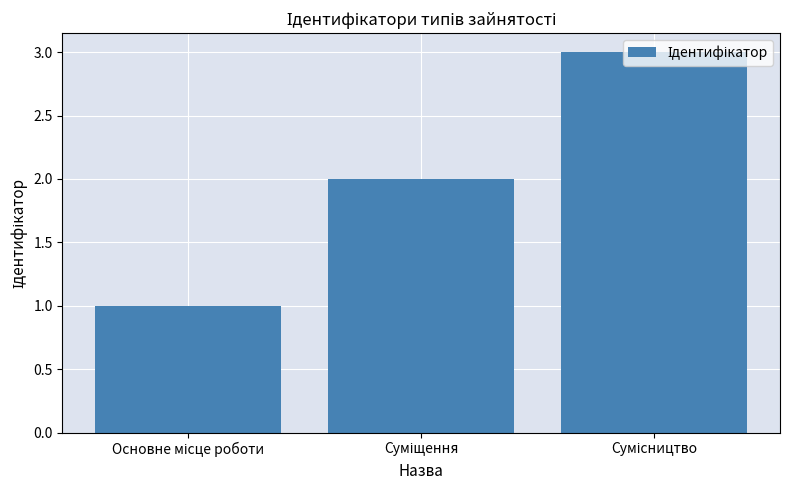

What is the sum of all values?

6